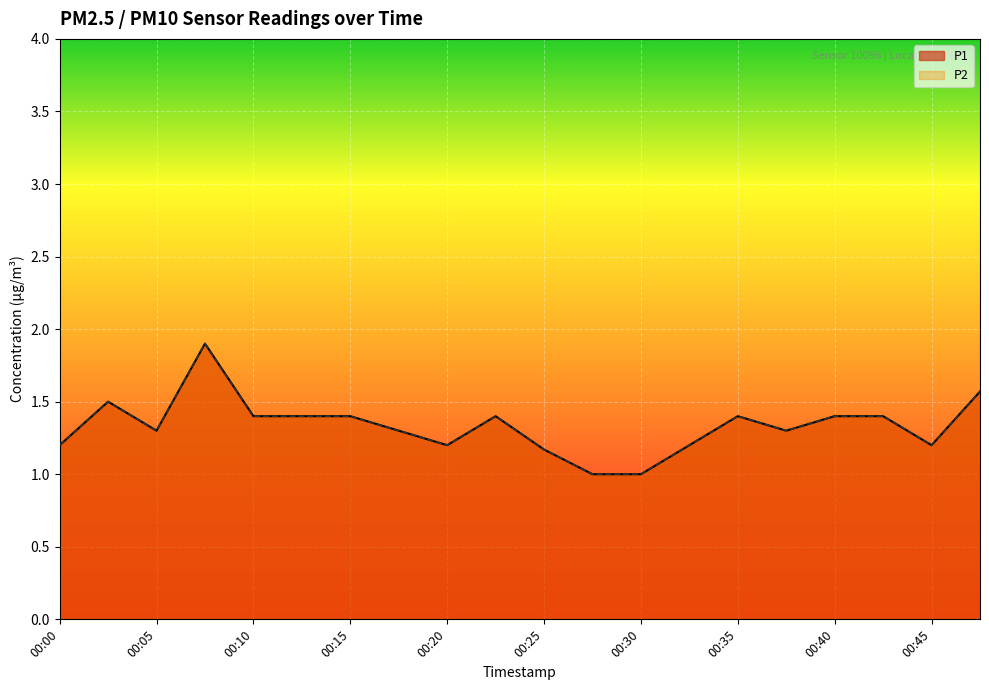

What is the smallest value displayed?

1.0